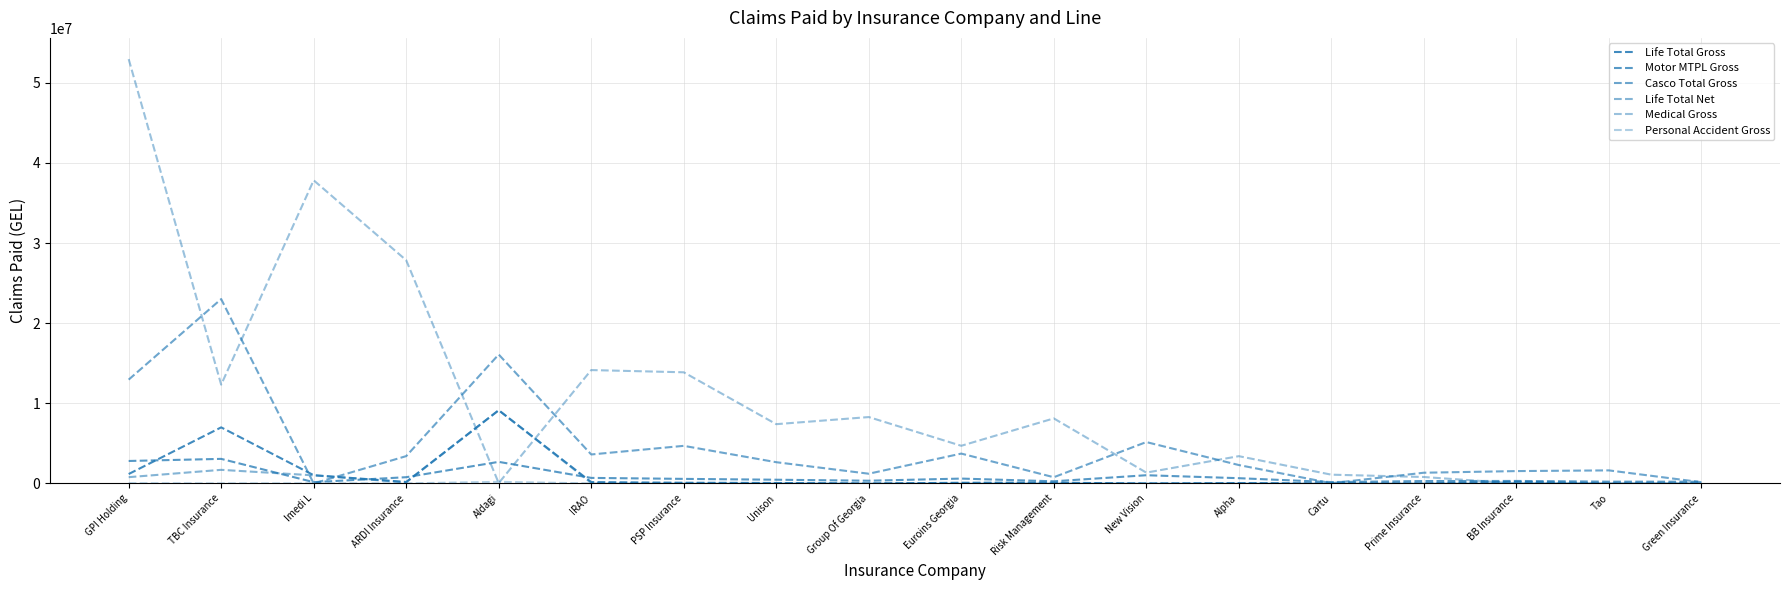

At which category does Motor MTPL Gross reach its first local valley?

Imedi L